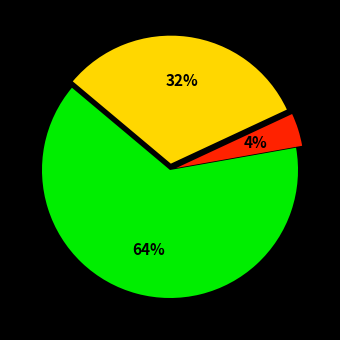

To the nearest percent, what is the difference between the largest and smallest slice percentages?

60%